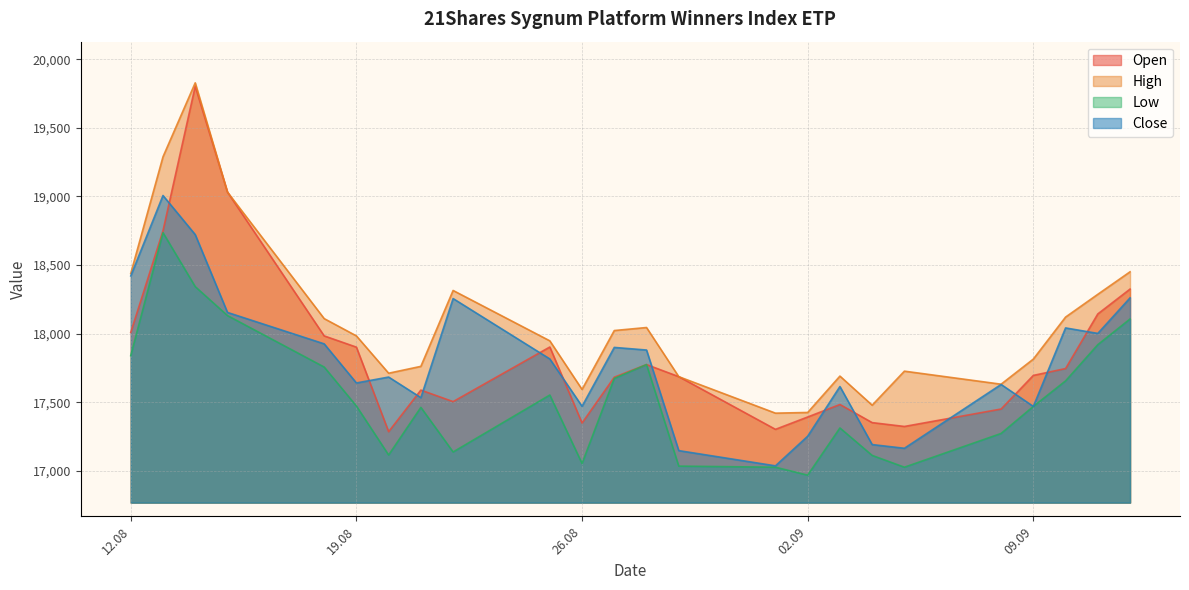

At which category does High reach its first local valley?

20.08.2025